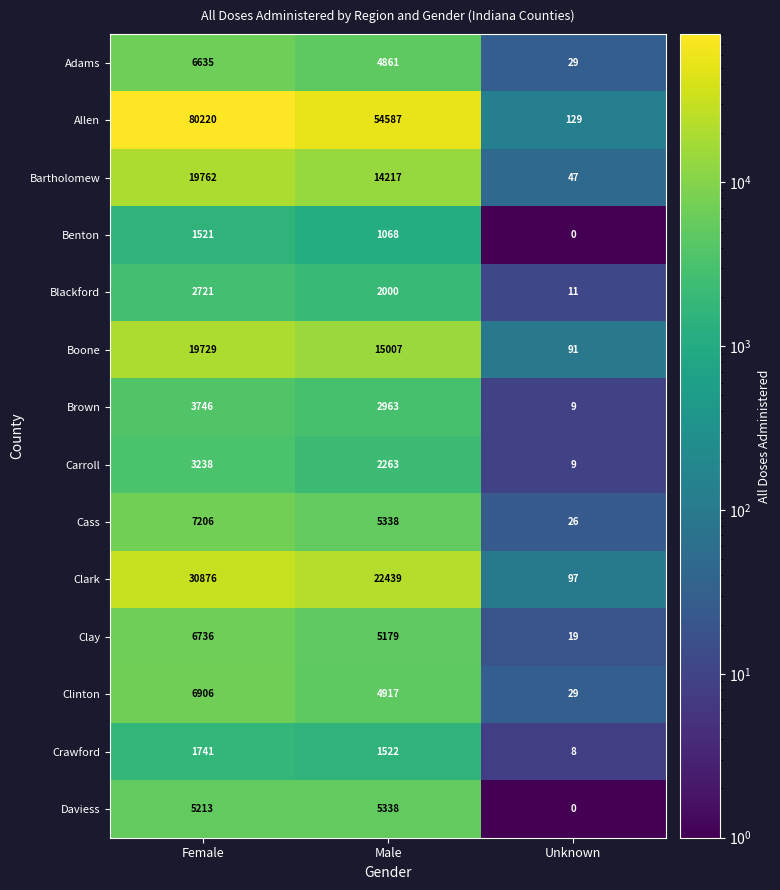

How many data points in Allen are less than 54587?

1